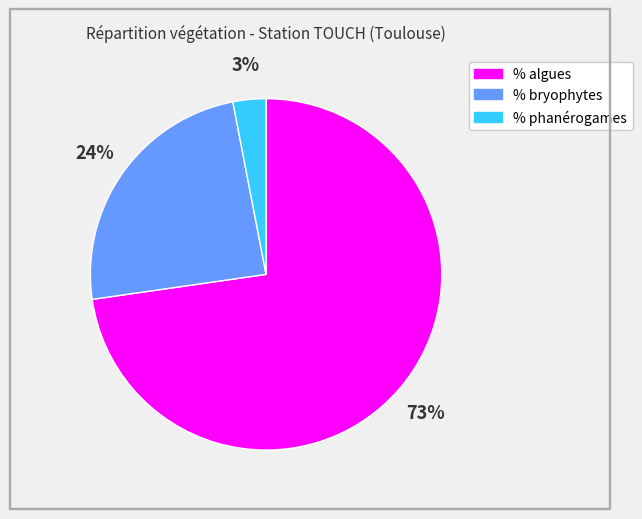

True or false: % bryophytes accounts for 24% of the total.

True